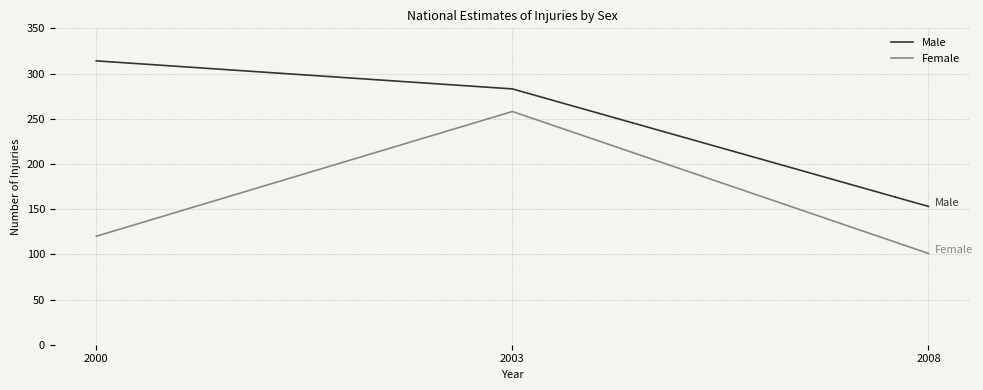

At 2008, list the series in order from largest to smallest.

Male, Female